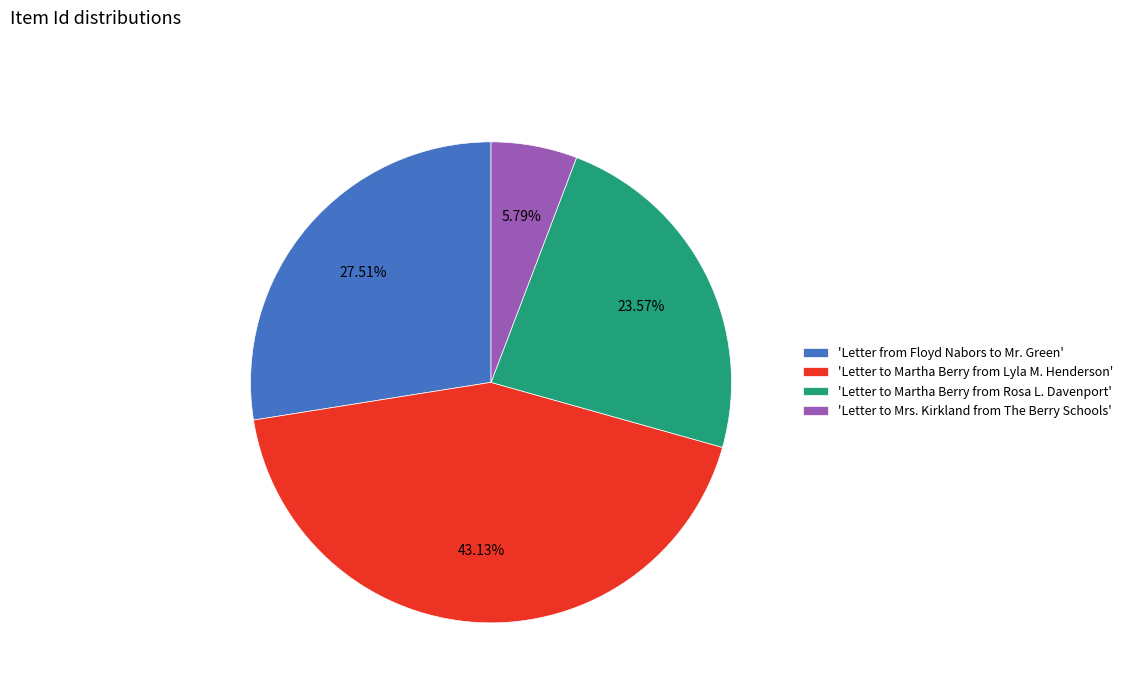

Rank the categories by value from highest to lowest.

'Letter to Martha Berry from Lyla M. Henderson', 'Letter from Floyd Nabors to Mr. Green', 'Letter to Martha Berry from Rosa L. Davenport', 'Letter to Mrs. Kirkland from The Berry Schools'